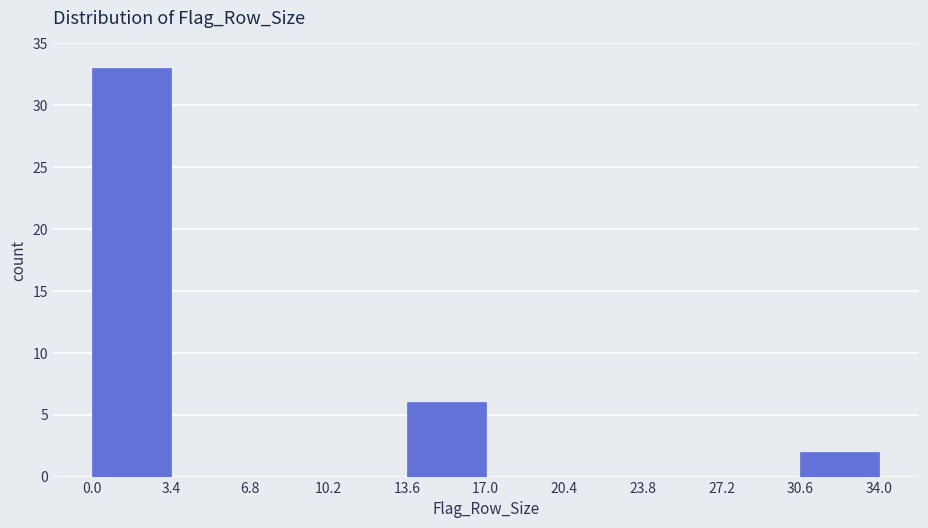

Reading left to right, transcribe this chart: for each bar, give the range it covers on the x-axis and its height. The values are not printed on the chart, so give them approximately, as read against the axis.

0.0 to 3.4: 33
3.4 to 6.8: 0
6.8 to 10.2: 0
10.2 to 13.6: 0
13.6 to 17.0: 6
17.0 to 20.4: 0
20.4 to 23.8: 0
23.8 to 27.2: 0
27.2 to 30.6: 0
30.6 to 34.0: 2